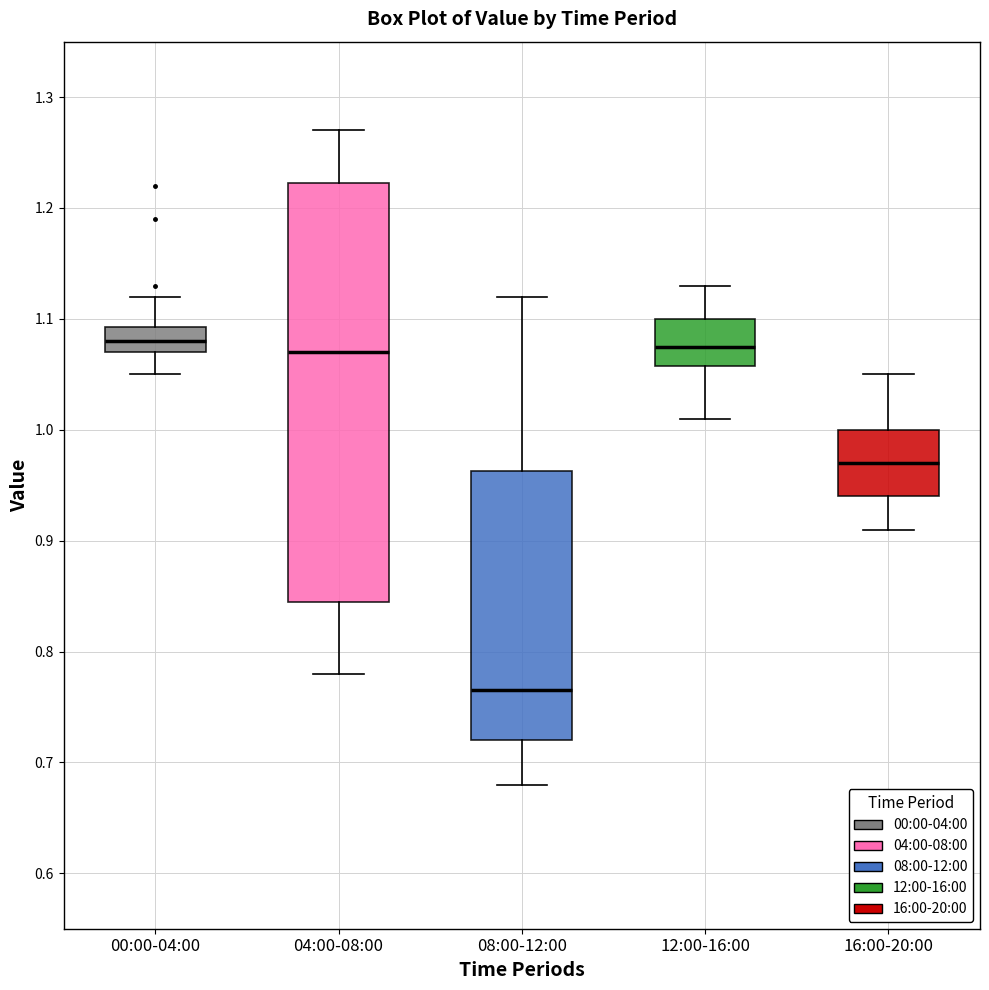

Reading left to right, transcribe this box plot: for each box, give where its median line is, the range the box spans, and where its two whiskers end, as read against the y-axis. The values are not printed on the chart, so give them approximately, as read against the axis.

00:00-04:00: median 1.08, box 1.07 to 1.09, whiskers 1.05 to 1.12
04:00-08:00: median 1.07, box 0.85 to 1.22, whiskers 0.78 to 1.27
08:00-12:00: median 0.77, box 0.72 to 0.96, whiskers 0.68 to 1.12
12:00-16:00: median 1.08, box 1.06 to 1.10, whiskers 1.01 to 1.13
16:00-20:00: median 0.97, box 0.94 to 1.00, whiskers 0.91 to 1.05